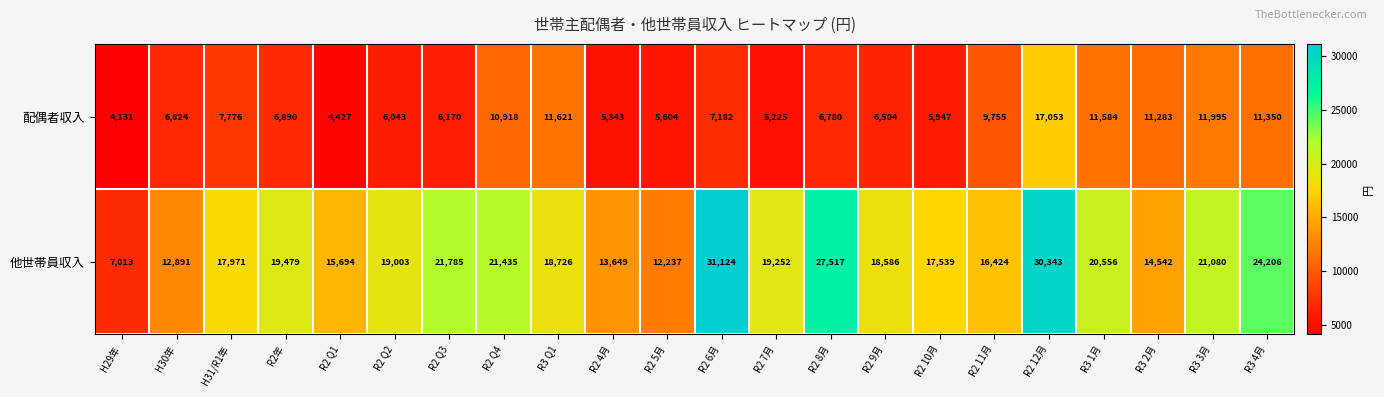

The value of 配偶者収入 at R2 Q3 is 10720. True or false?

False